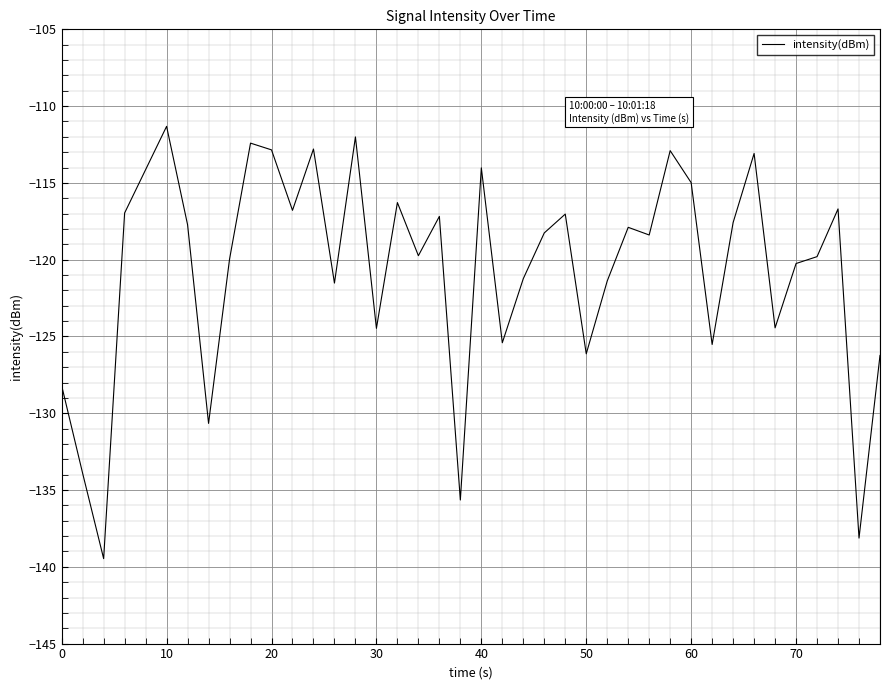

What is the difference between the maximum and minimum values?

28.1